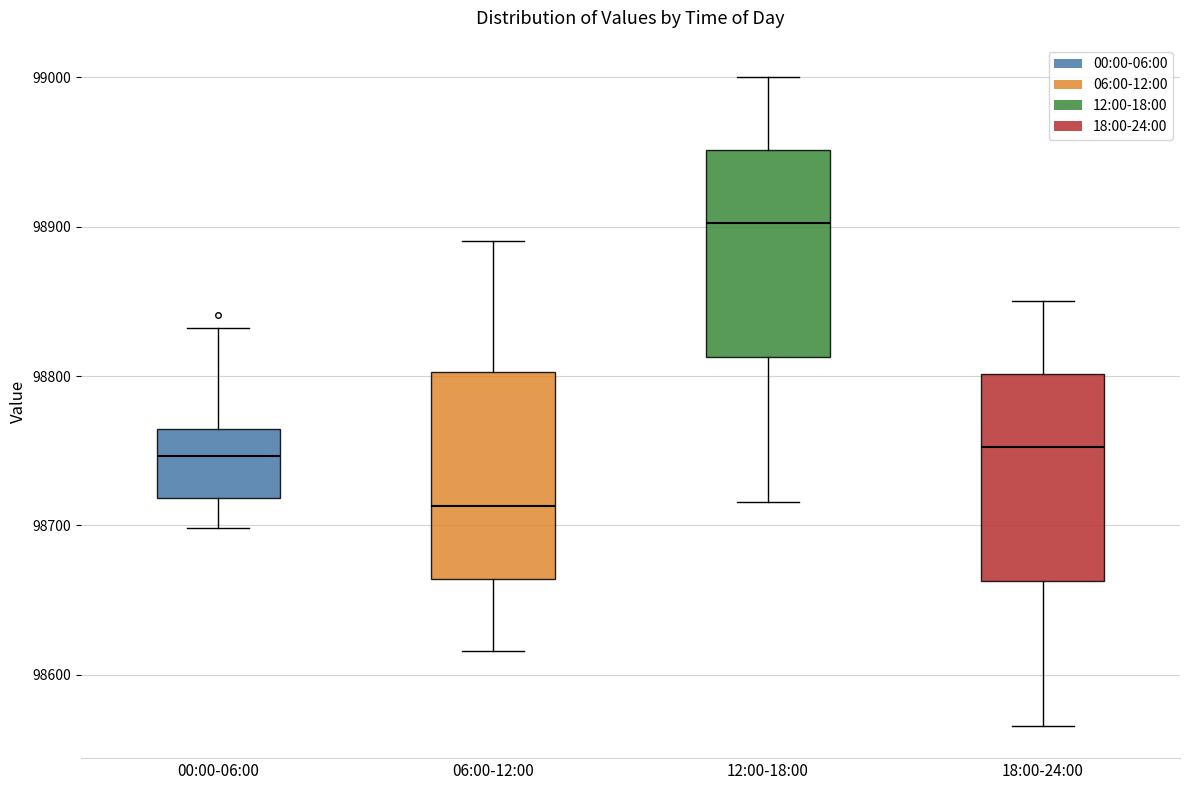

Reading left to right, read every box against the y-axis: the position of its median line, the range the box covers, and the ends of its whiskers. The values are not printed on the chart, so give them approximately, as read against the axis.

00:00-06:00: median 98750, box 98720 to 98760, whiskers 98700 to 98830
06:00-12:00: median 98710, box 98660 to 98800, whiskers 98620 to 98890
12:00-18:00: median 98900, box 98810 to 98950, whiskers 98720 to 99000
18:00-24:00: median 98750, box 98660 to 98800, whiskers 98570 to 98850